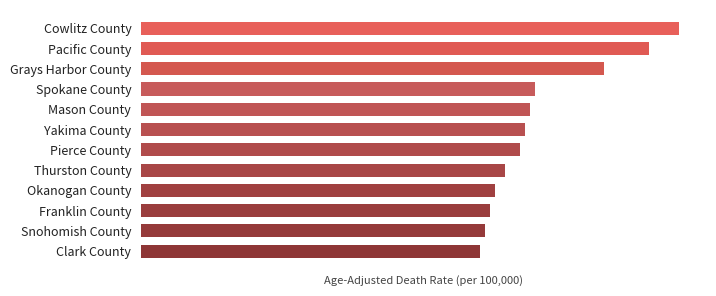

What is the greatest value displayed?

10.8